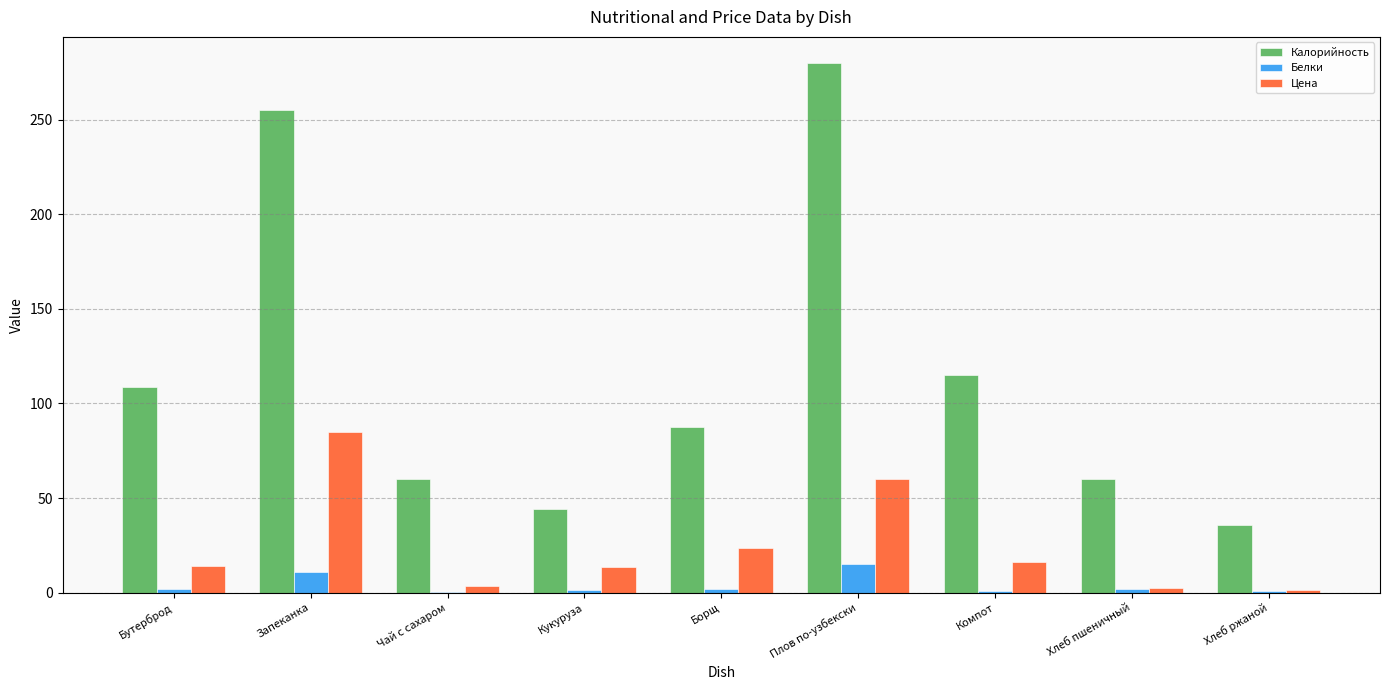

Which category has the highest value in the Цена series?

Запеканка